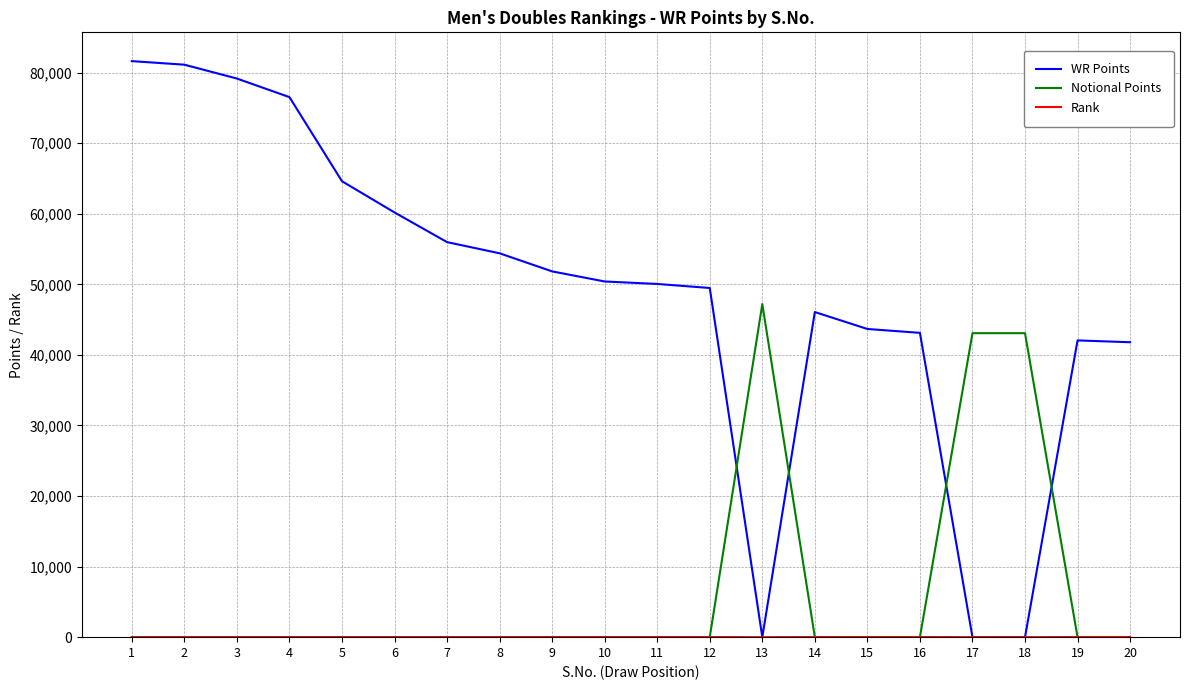

Which series has the largest total across all categories?

WR Points